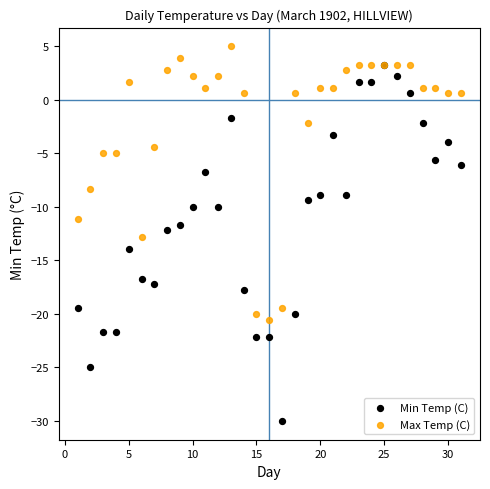

What are all the series names shown in the legend?

Min Temp (C), Max Temp (C)